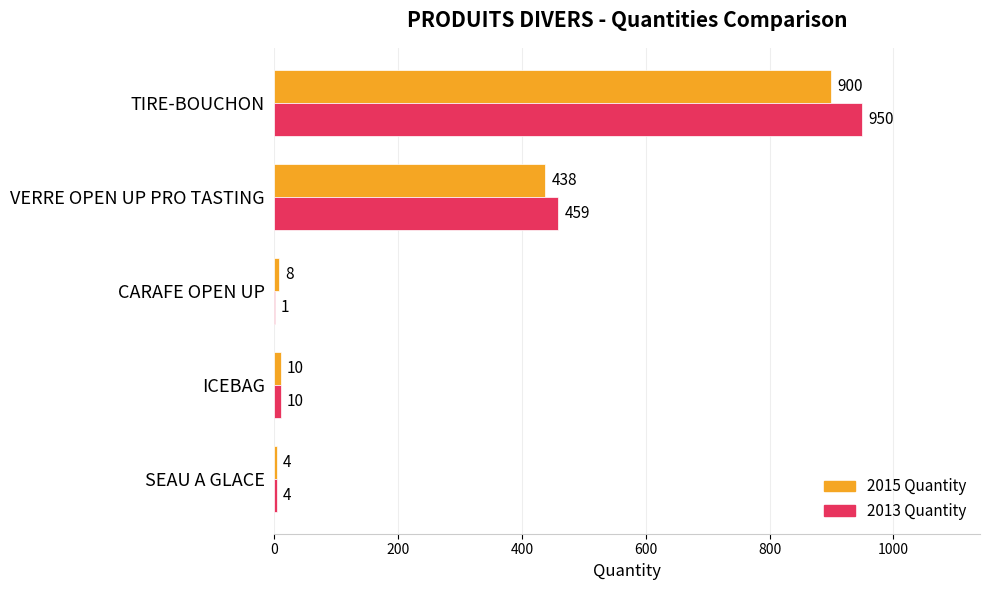

Which series changed the most between SEAU A GLACE and CARAFE OPEN UP?

2015 Quantity